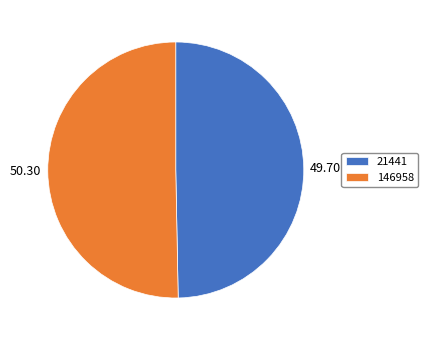

Is there a majority slice in this chart?

Yes